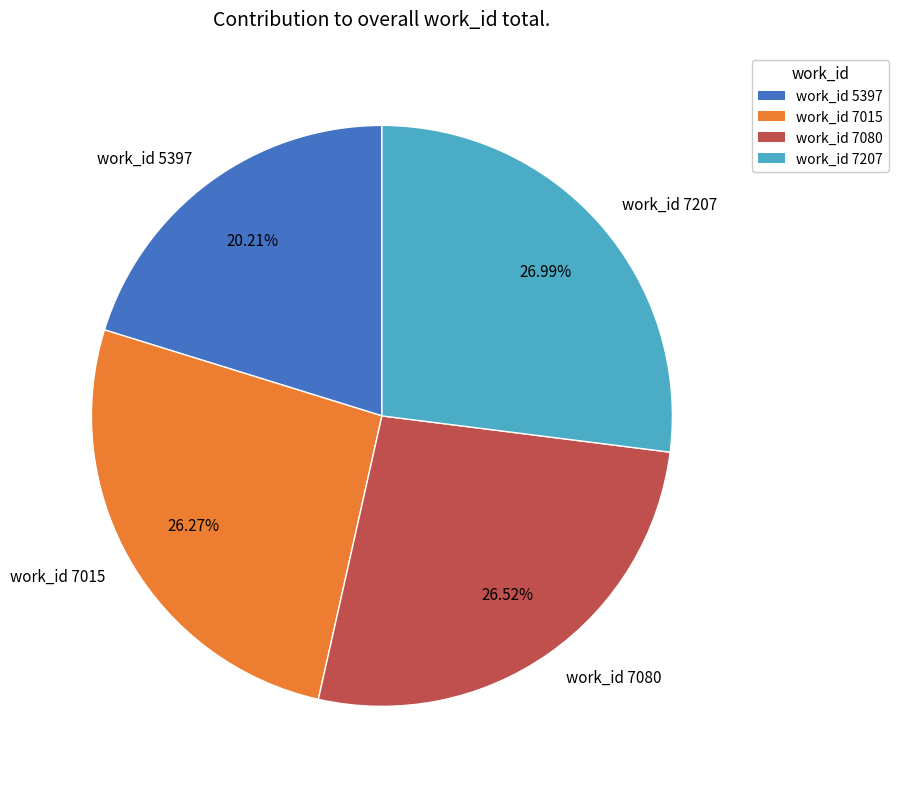

To the nearest percent, what portion does work_id 7080 represent?

27%